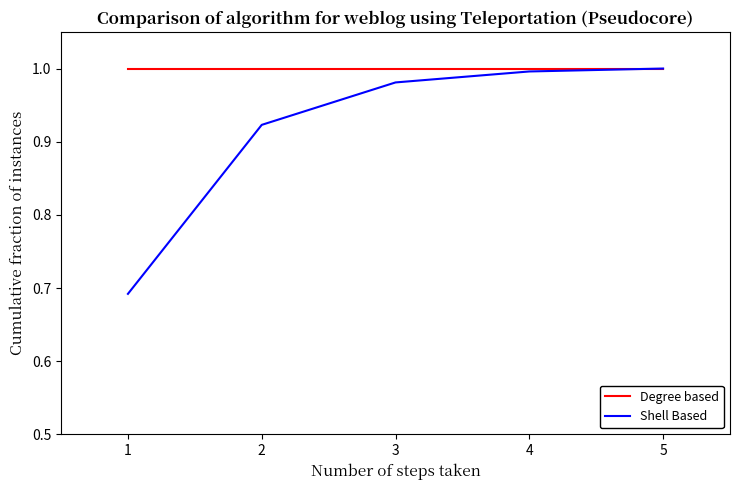

Which category has the lowest value across all series?

1